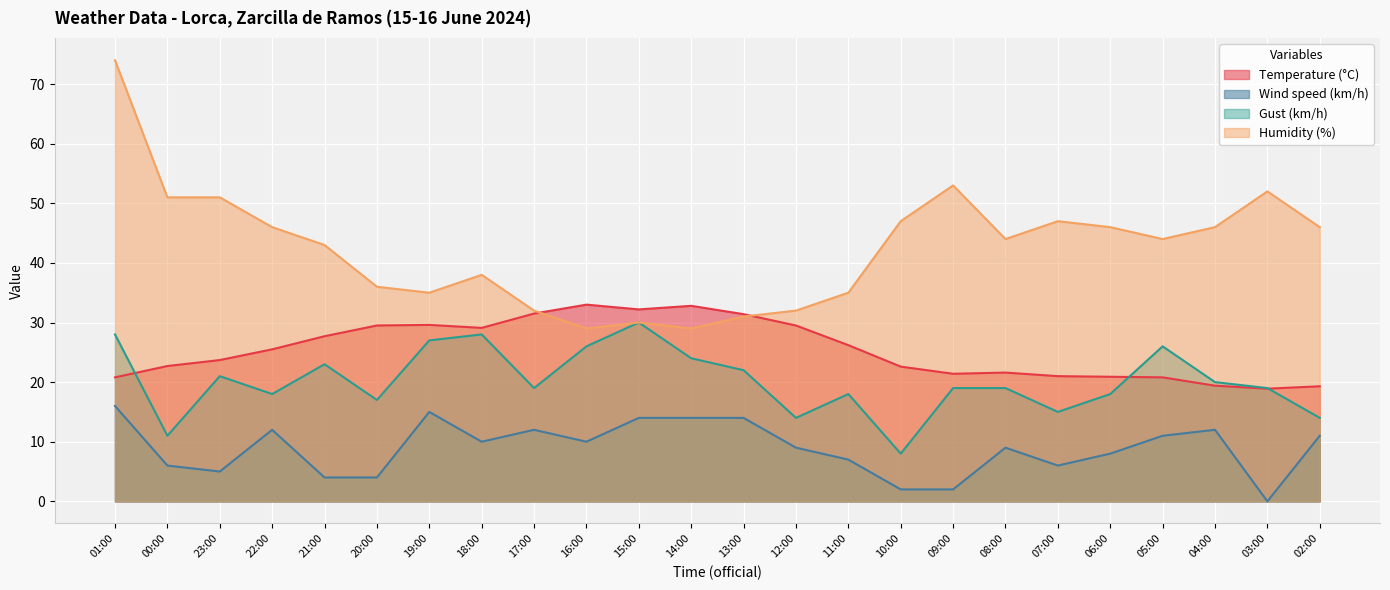

Which series ends up on top after the final intersection of Humidity (%) and Temperature (°C)?

Humidity (%)